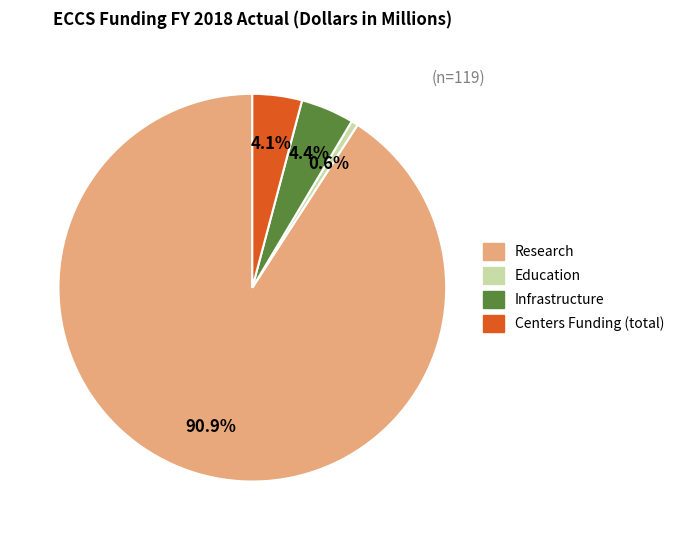

Which has a higher value, Centers Funding (total) or Research?

Research